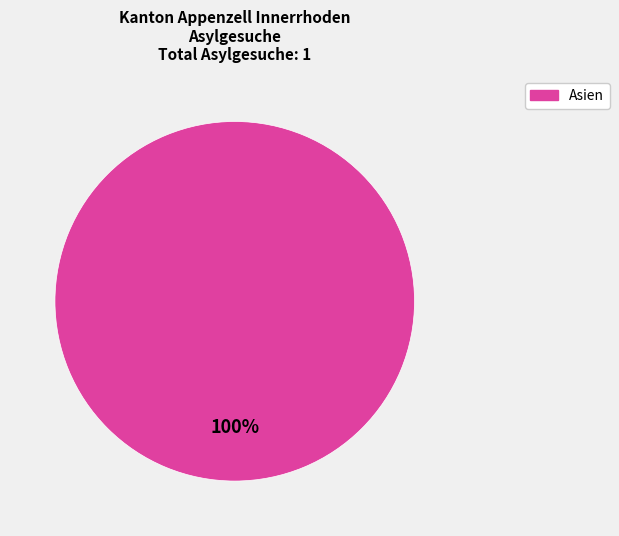

Is there any slice that represents more than half of the pie?

Yes